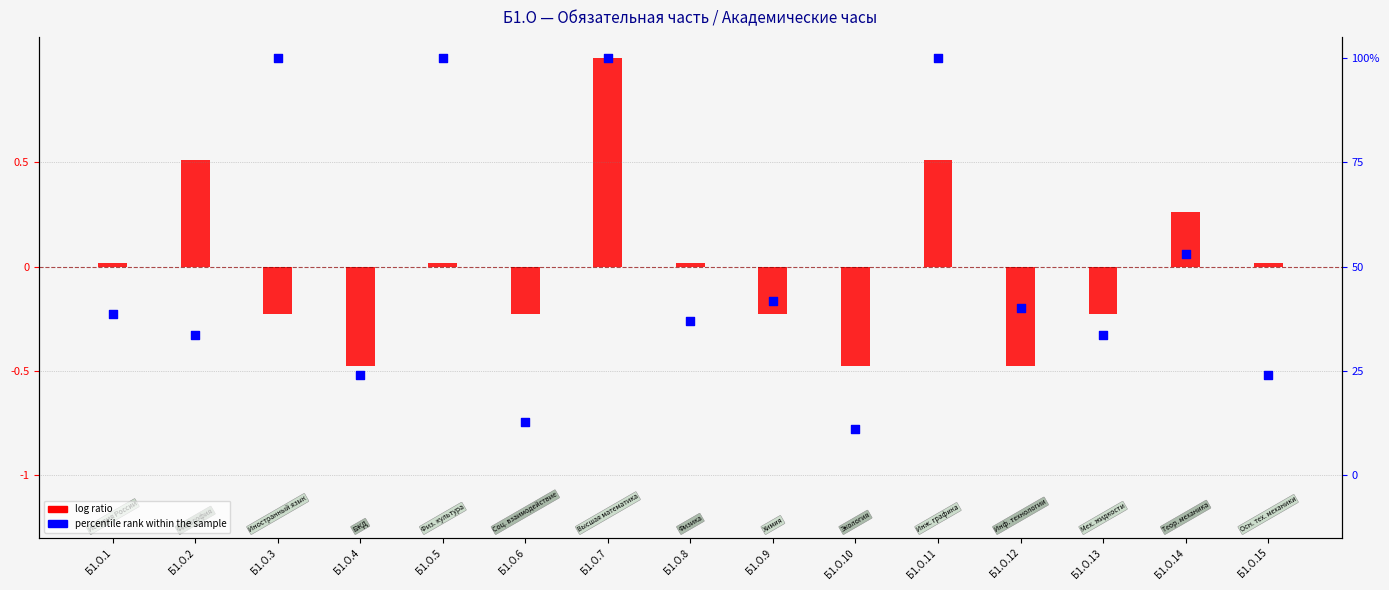

Which series contains the highest Y value?

log ratio